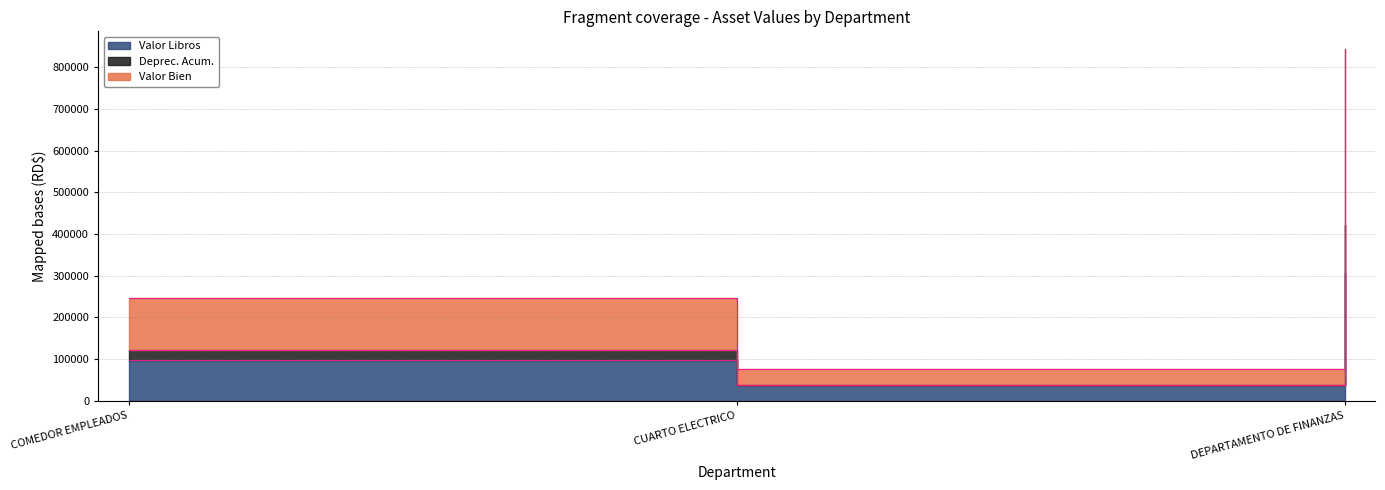

Which category has the lowest value across all series?

CUARTO ELECTRICO